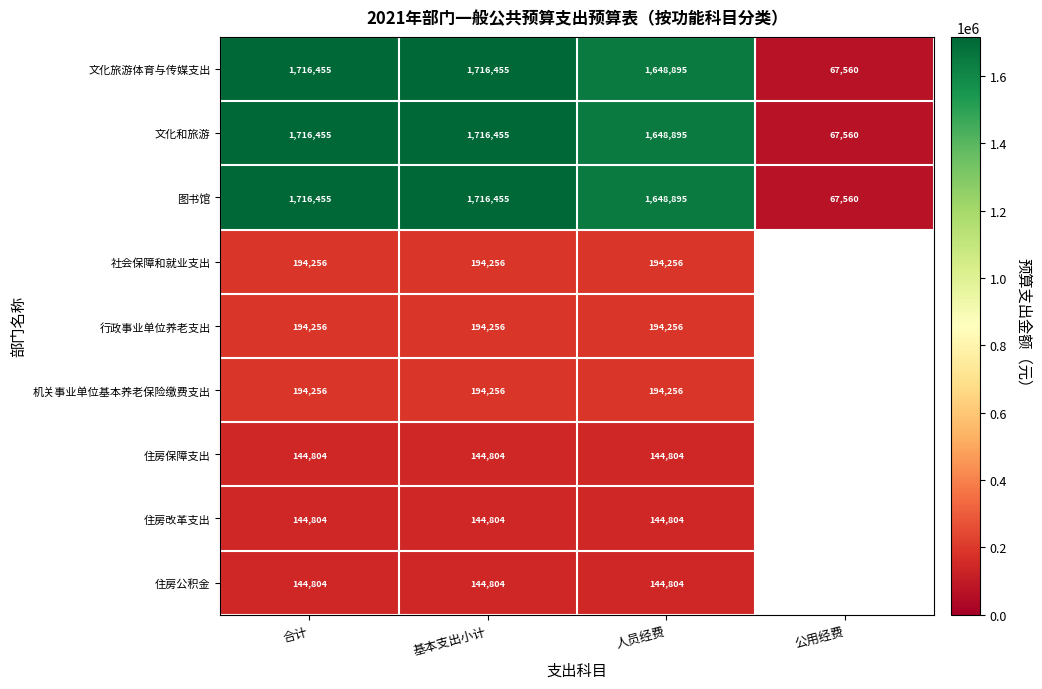

What is the total value across all series at 基本支出小计?

6166545